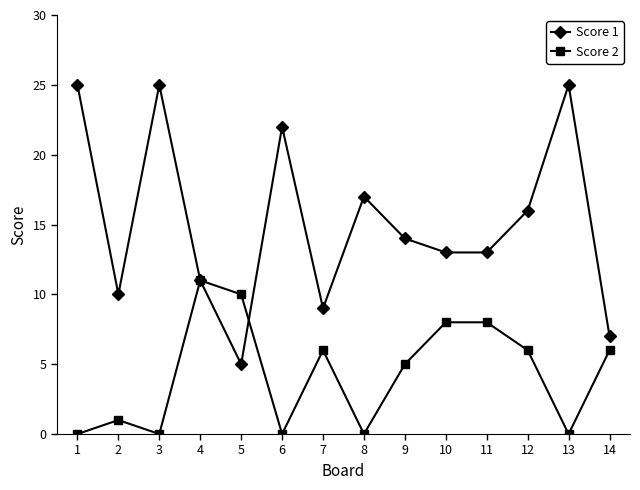

What is the maximum value shown in the chart?

25